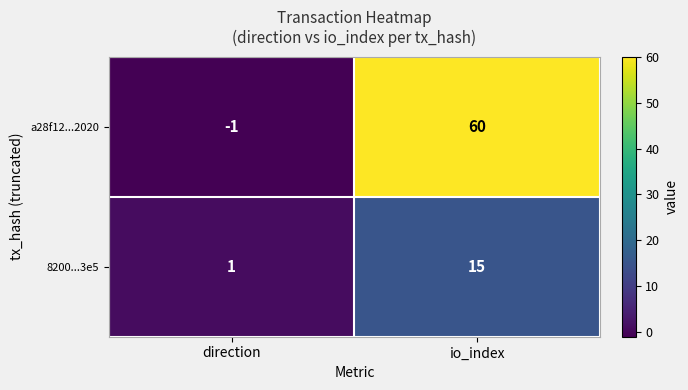

Is it true that 8200...3e5 equals 1 at direction?

True